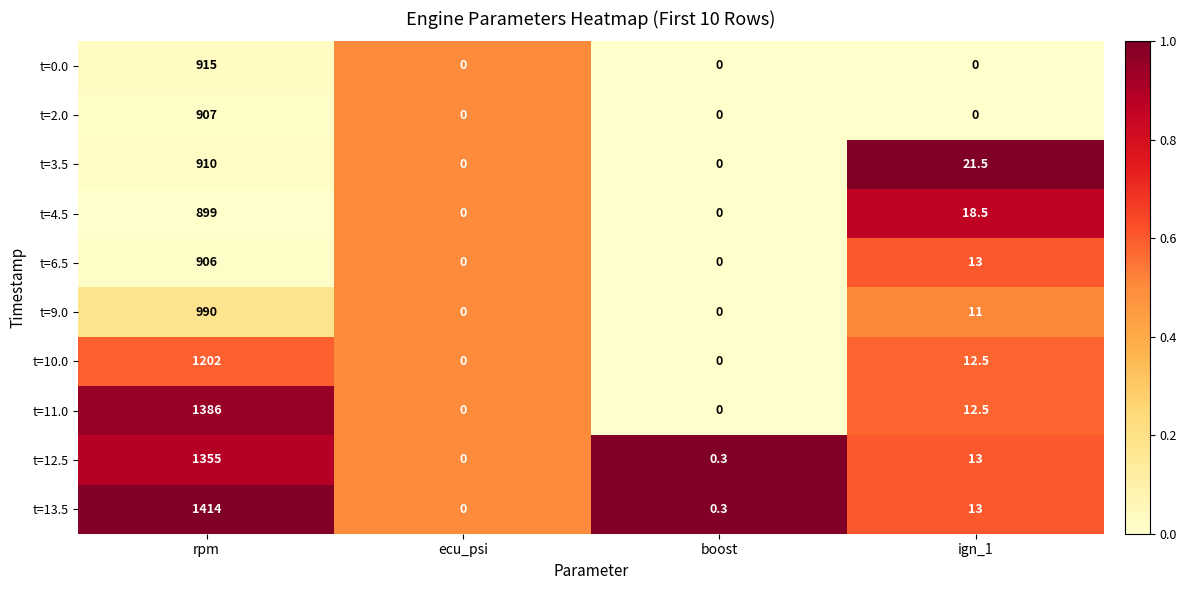

What is the total value across all series at rpm?

10884.0